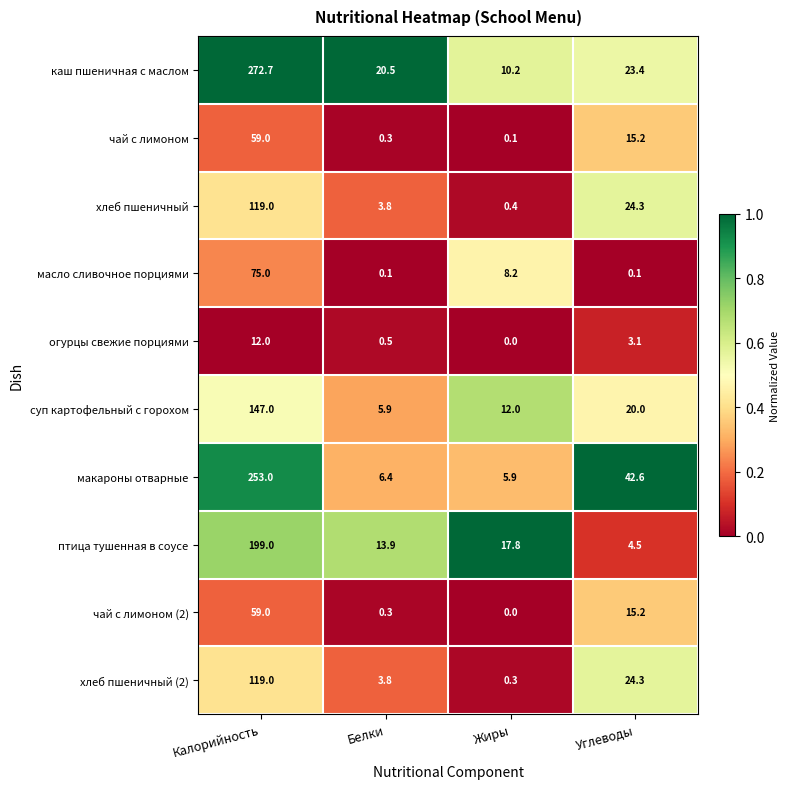

What is the difference between the каш пшеничная с маслом values at Белки and Жиры?

10.3